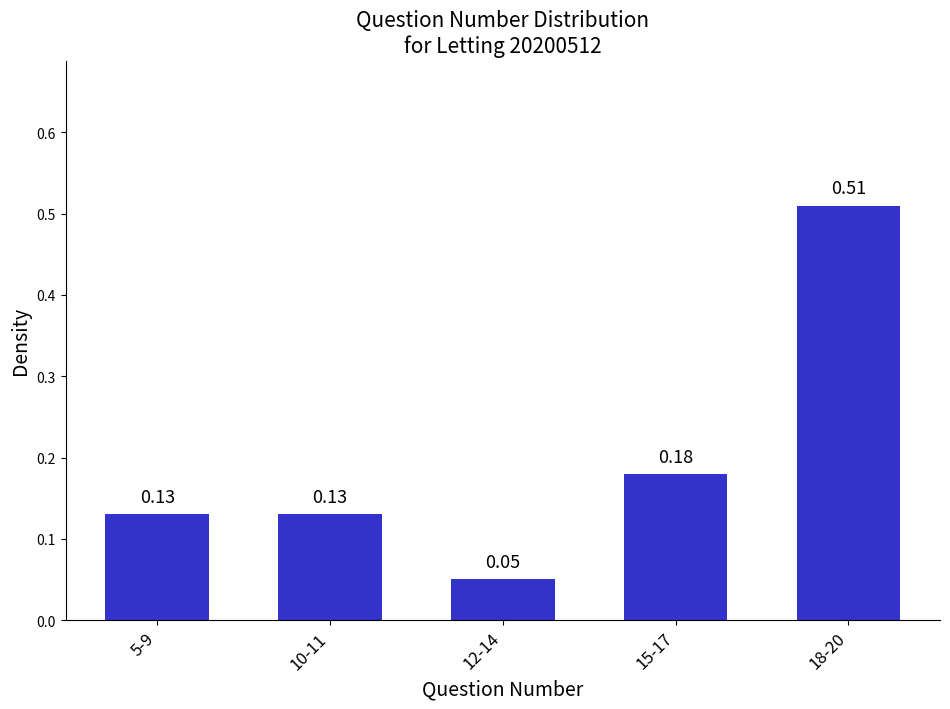

What is the sum of all values?

1.0